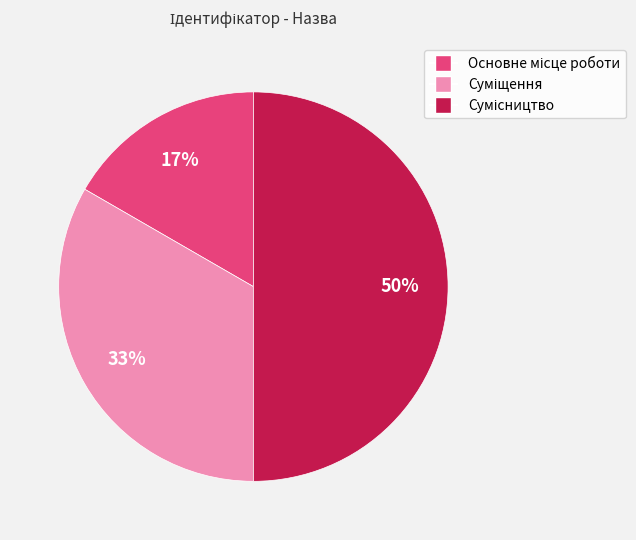

To the nearest percent, what is the average slice percentage?

33%